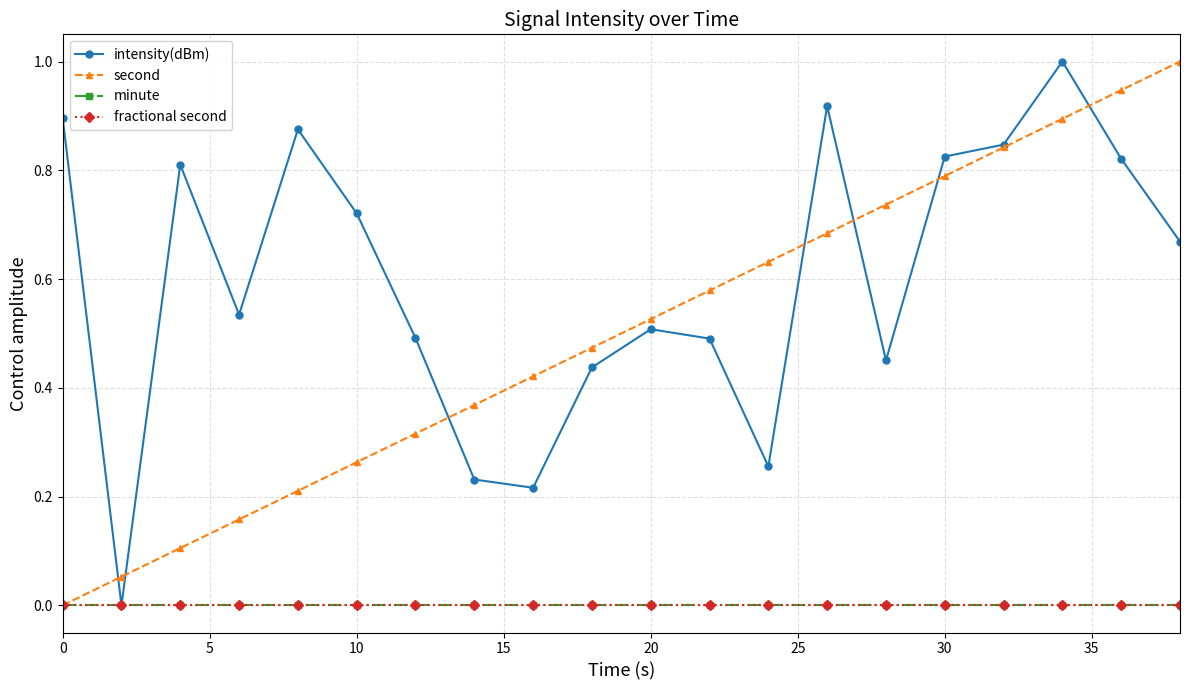

True or false: fractional second and minute cross at least once.

False